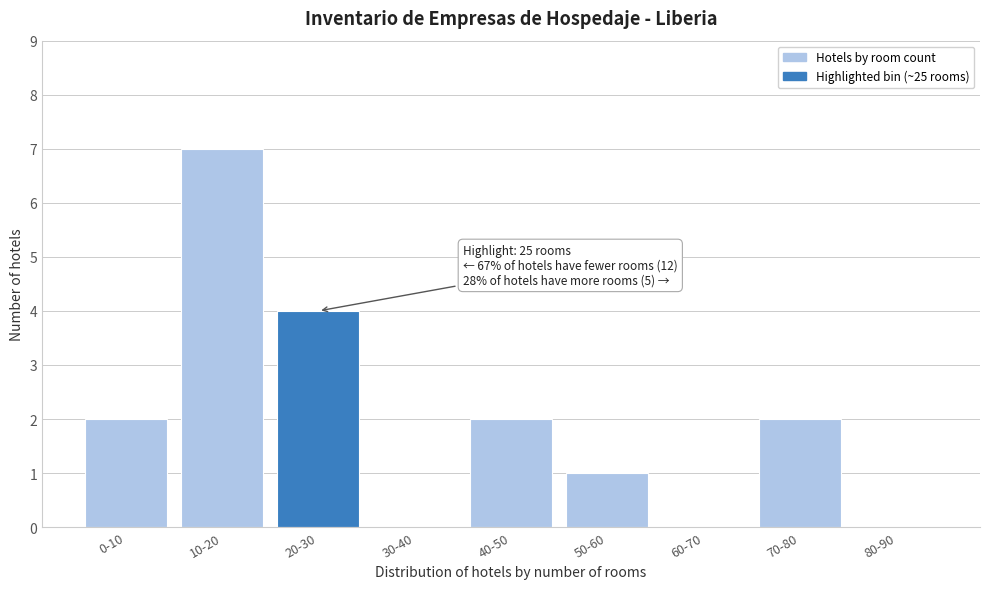

Reading left to right, extract all data points from this chart.

0-10=2	10-20=7	20-30=4	30-40=0	40-50=2	50-60=1	60-70=0	70-80=2	80-90=0